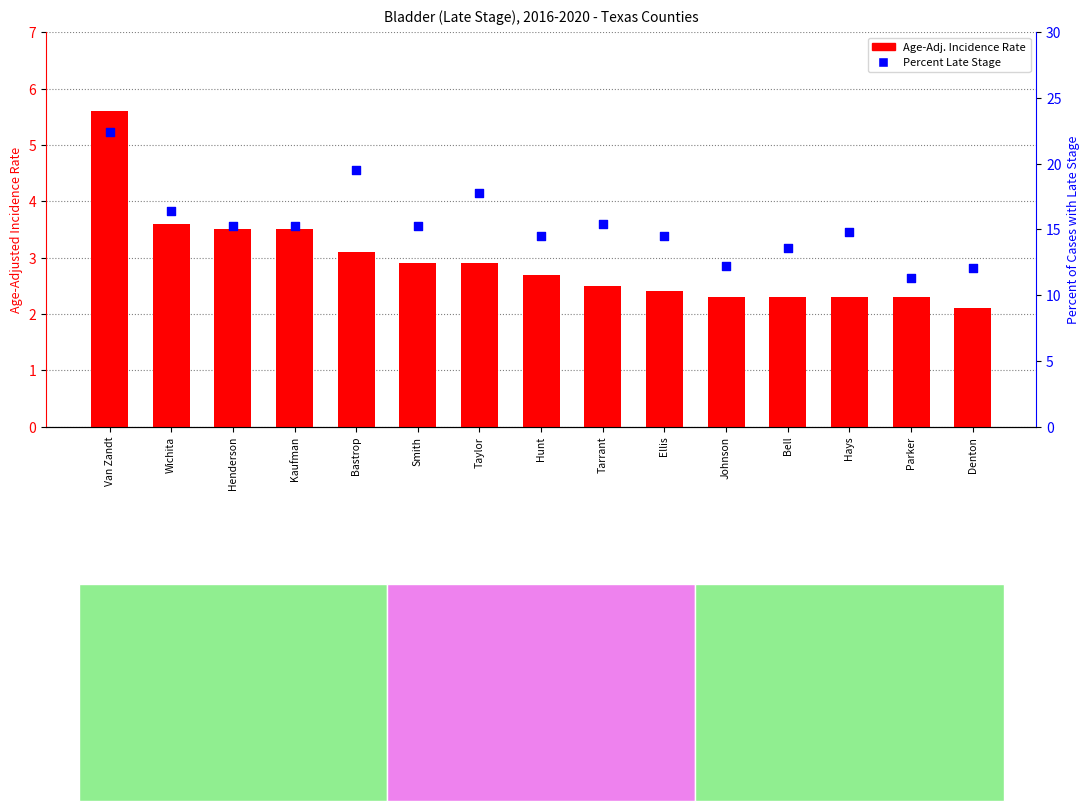

What is the total value across all series at Tarrant?

17.9